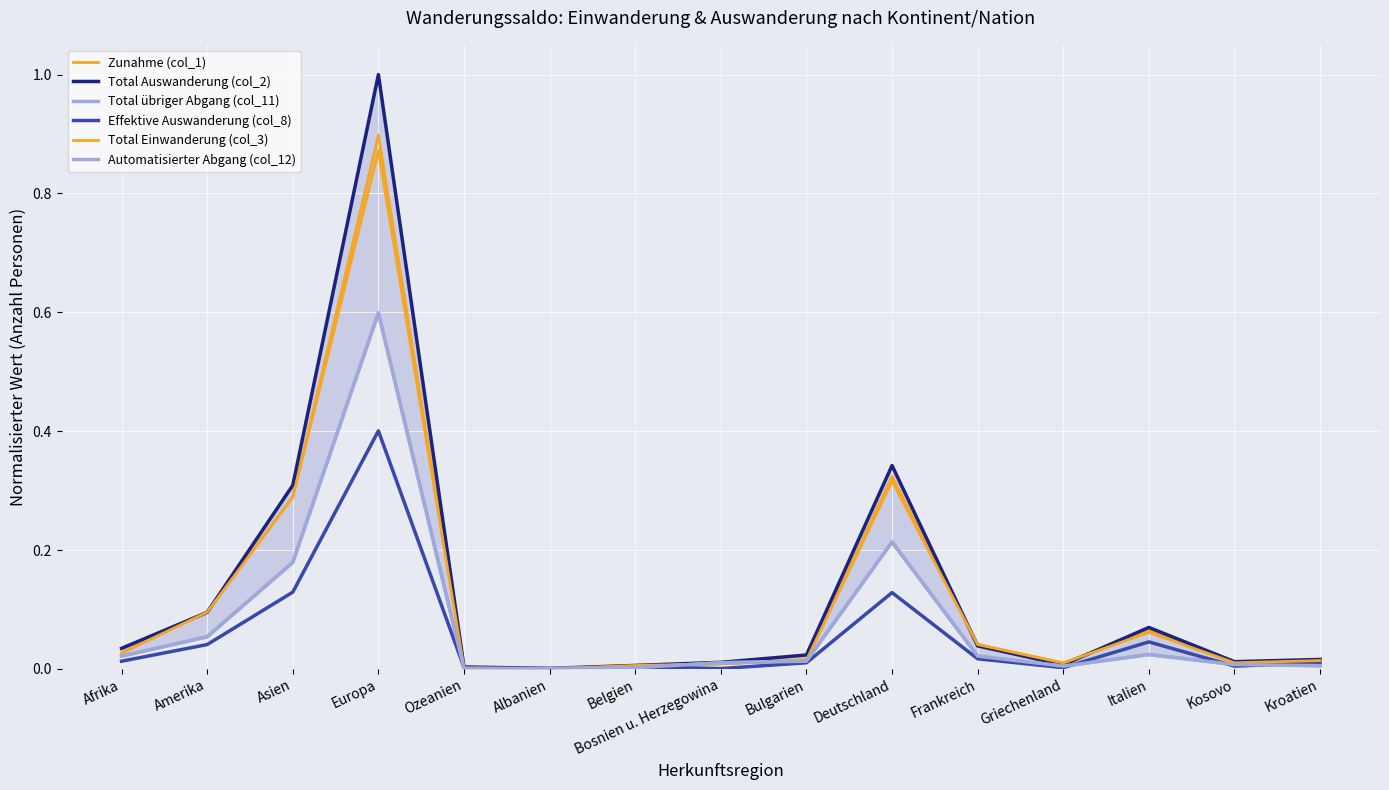

Reading right to left, extract all data points from this chart.

Zunahme (col_1): 0.0	0.0	0.1	0.0	0.0	0.3	0.0	0.0	0.0	0.0	0.0	0.9	0.3	0.1	0.0
Total Auswanderung (col_2): 0.0	0.0	0.1	0.0	0.0	0.3	0.0	0.0	0.0	0.0	0.0	1.0	0.3	0.1	0.0
Total übriger Abgang (col_11): 0.0	0.0	0.0	0.0	0.0	0.2	0.0	0.0	0.0	0.0	0.0	0.6	0.2	0.1	0.0
Effektive Auswanderung (col_8): 0.0	0.0	0.0	0.0	0.0	0.1	0.0	0.0	0.0	0.0	0.0	0.4	0.1	0.0	0.0
Total Einwanderung (col_3): 0.0	0.0	0.1	0.0	0.0	0.3	0.0	0.0	0.0	0.0	0.0	0.9	0.3	0.1	0.0
Automatisierter Abgang (col_12): 0.0	0.0	0.0	0.0	0.0	0.2	0.0	0.0	0.0	0.0	0.0	0.6	0.2	0.1	0.0